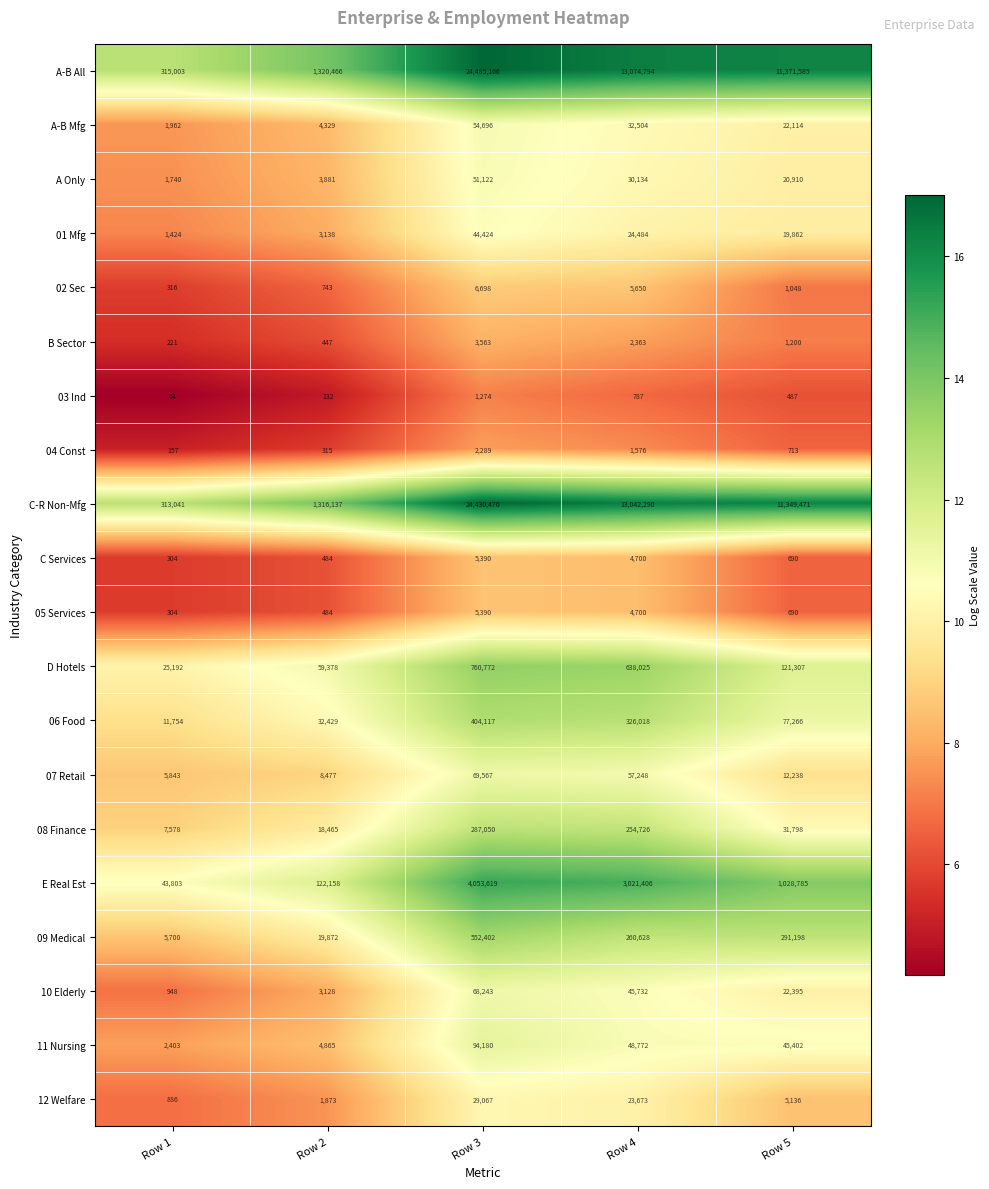

Which series changed the most between Row 2 and Row 3?

A-B All